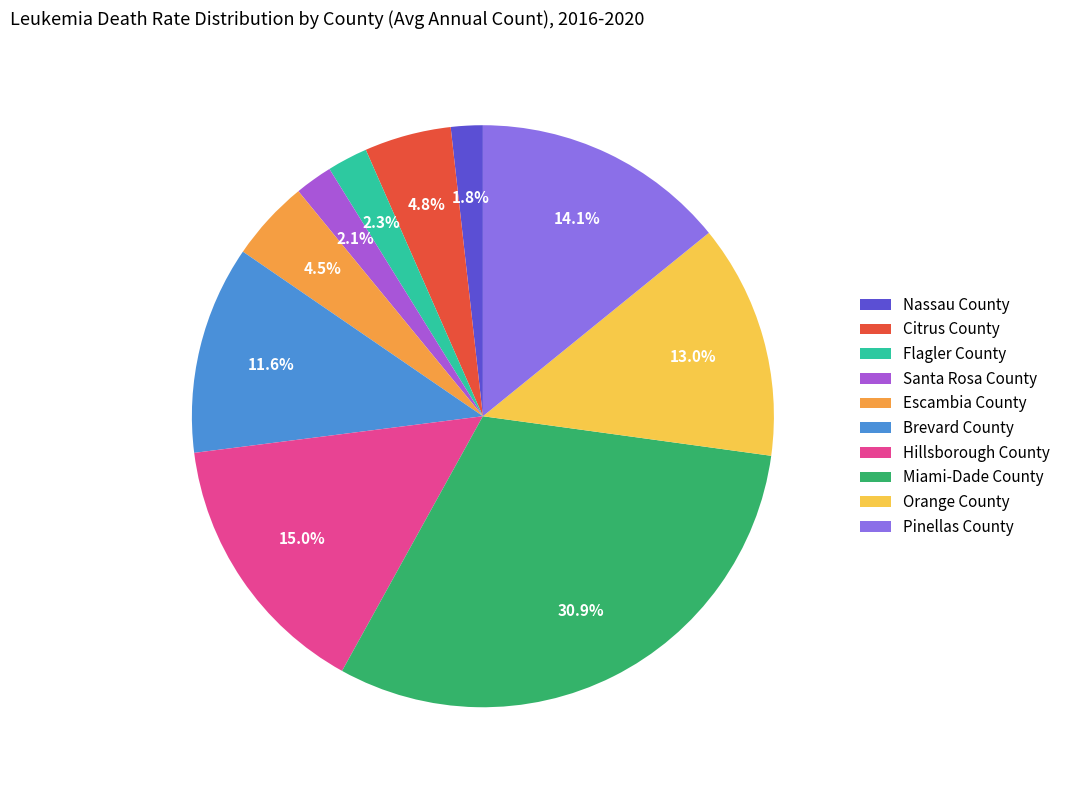

What is the ratio of the value at Flagler County to the value at Santa Rosa County?

1.1